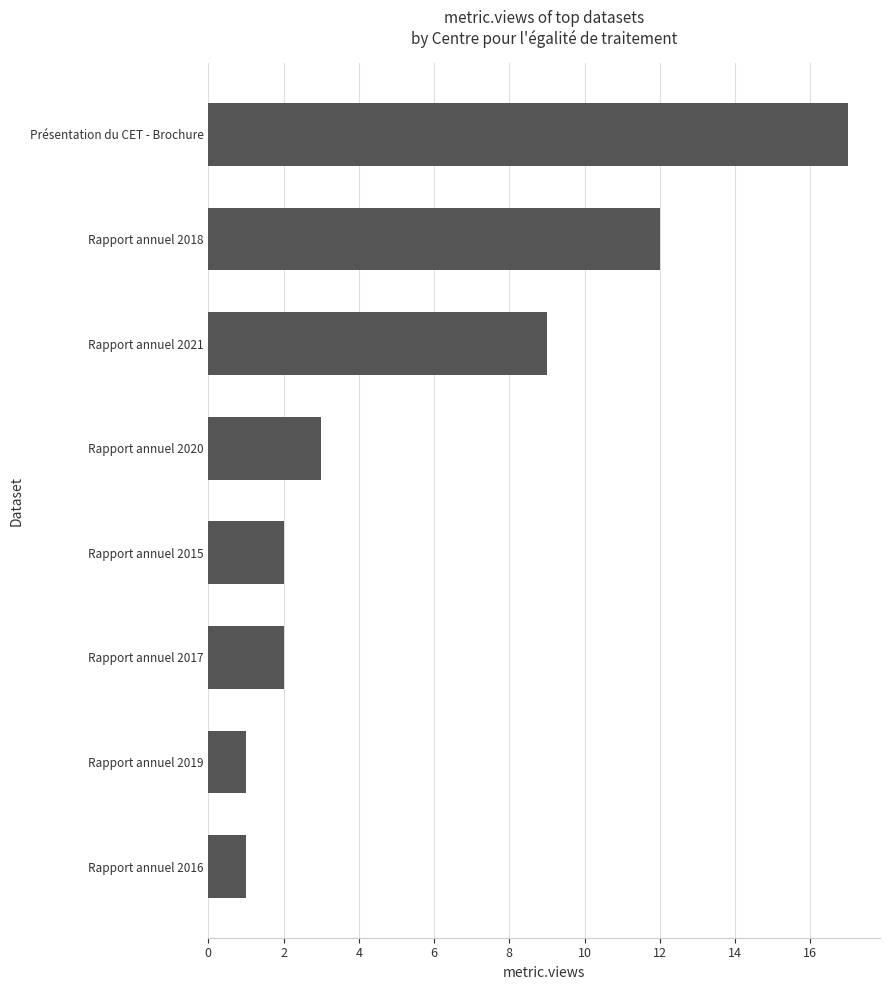

What is the sum of all values?

47